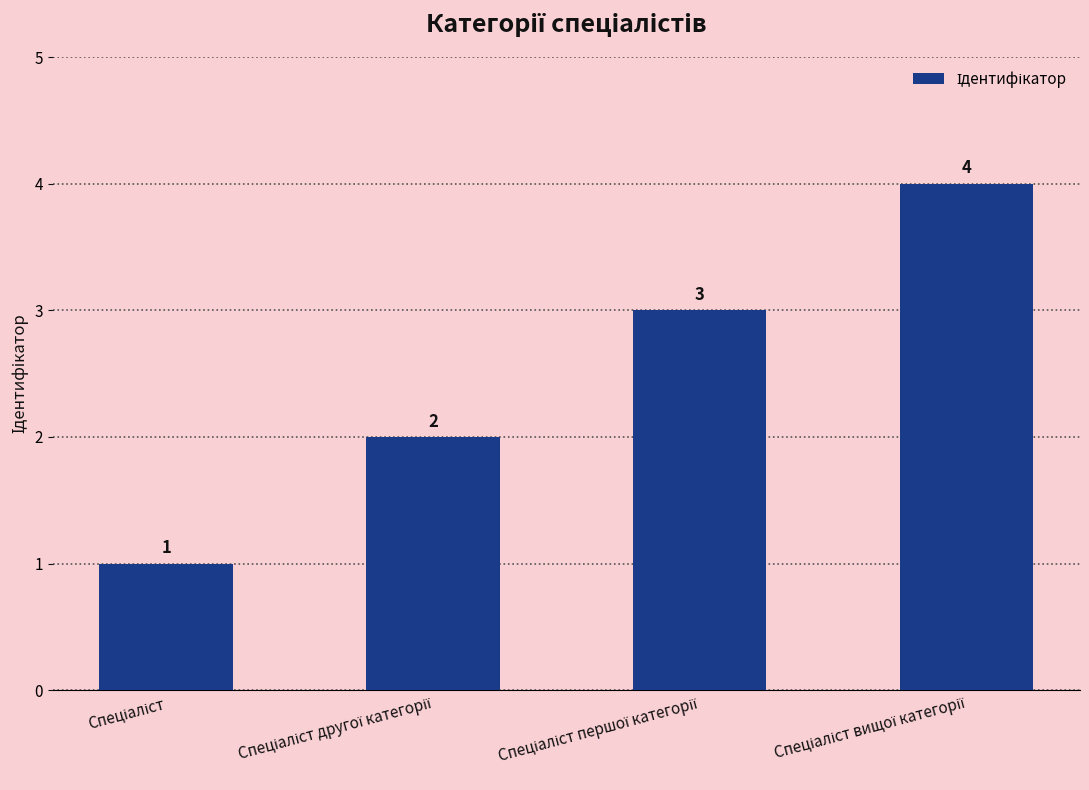

How many values are between 2 and 4?

3